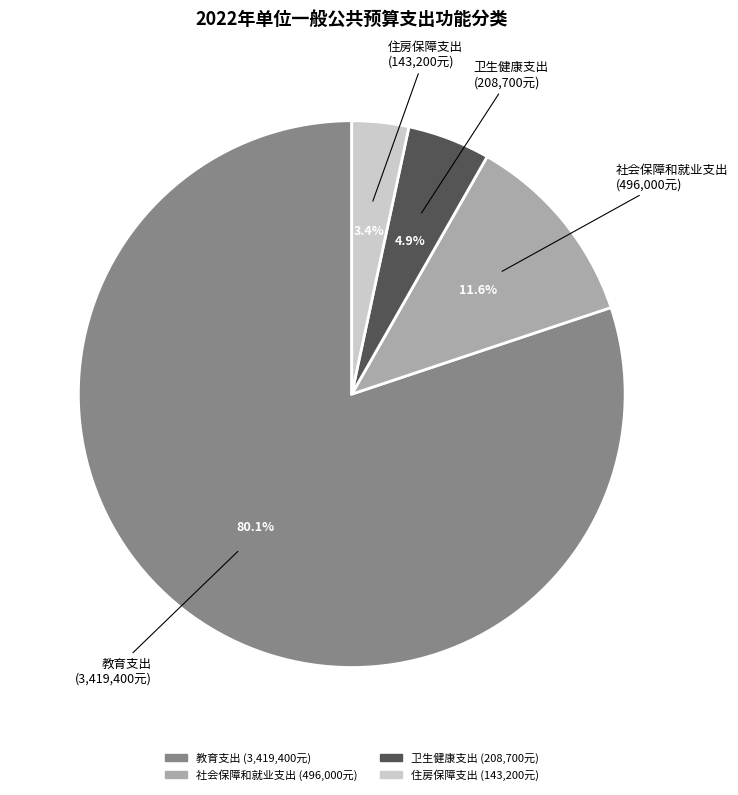

The 社会保障和就业支出 slice represents 26% of the pie. True or false?

False